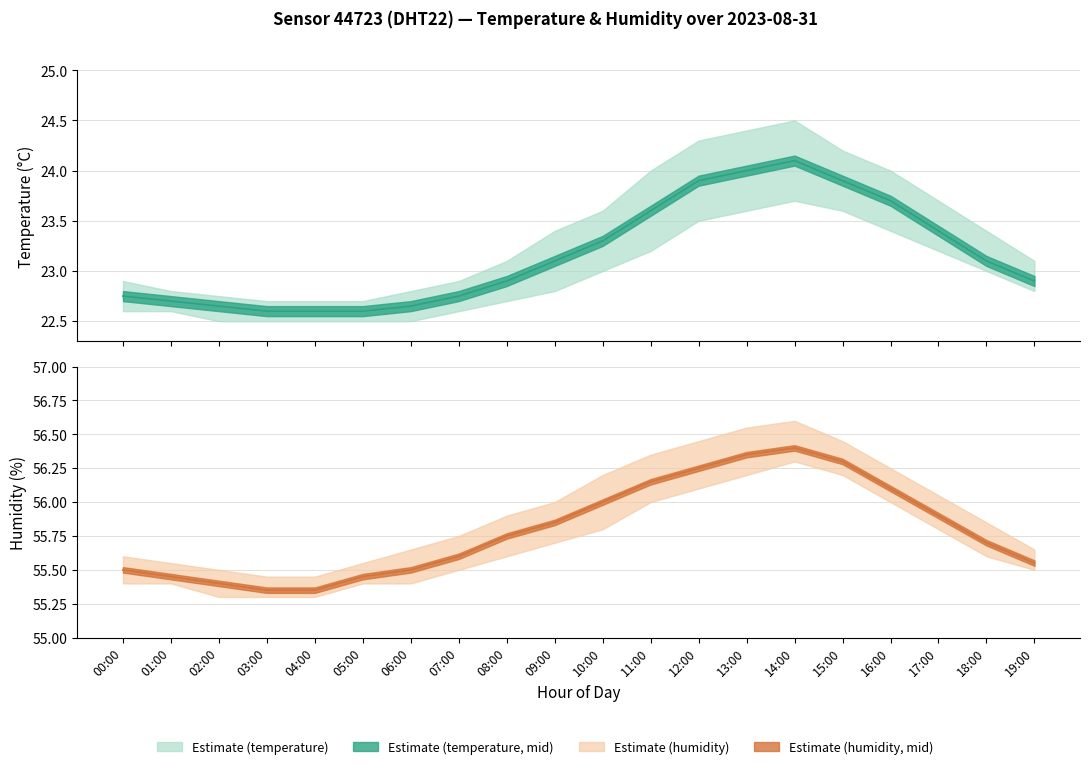

Which series has the widest spread of values?

temperature_high